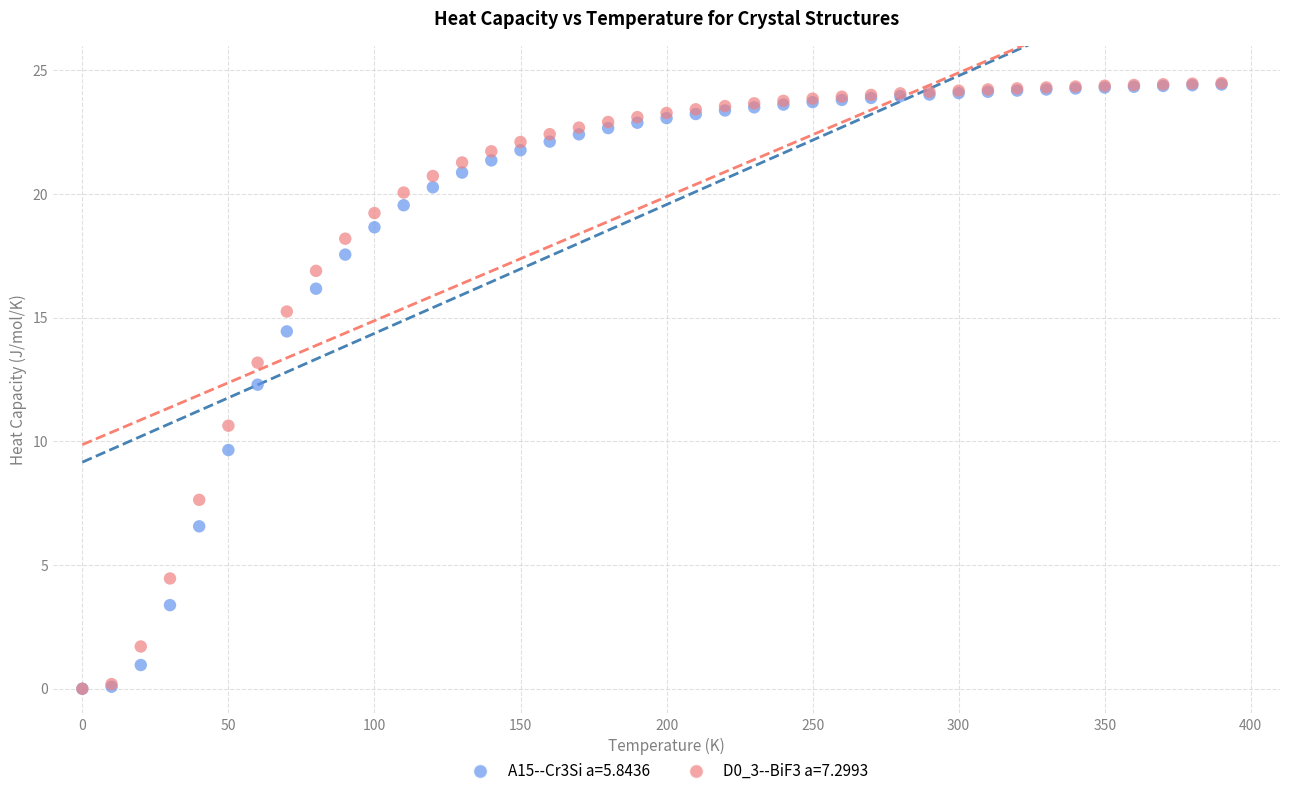

Across all series, what Y value is closest to 12?

12.3